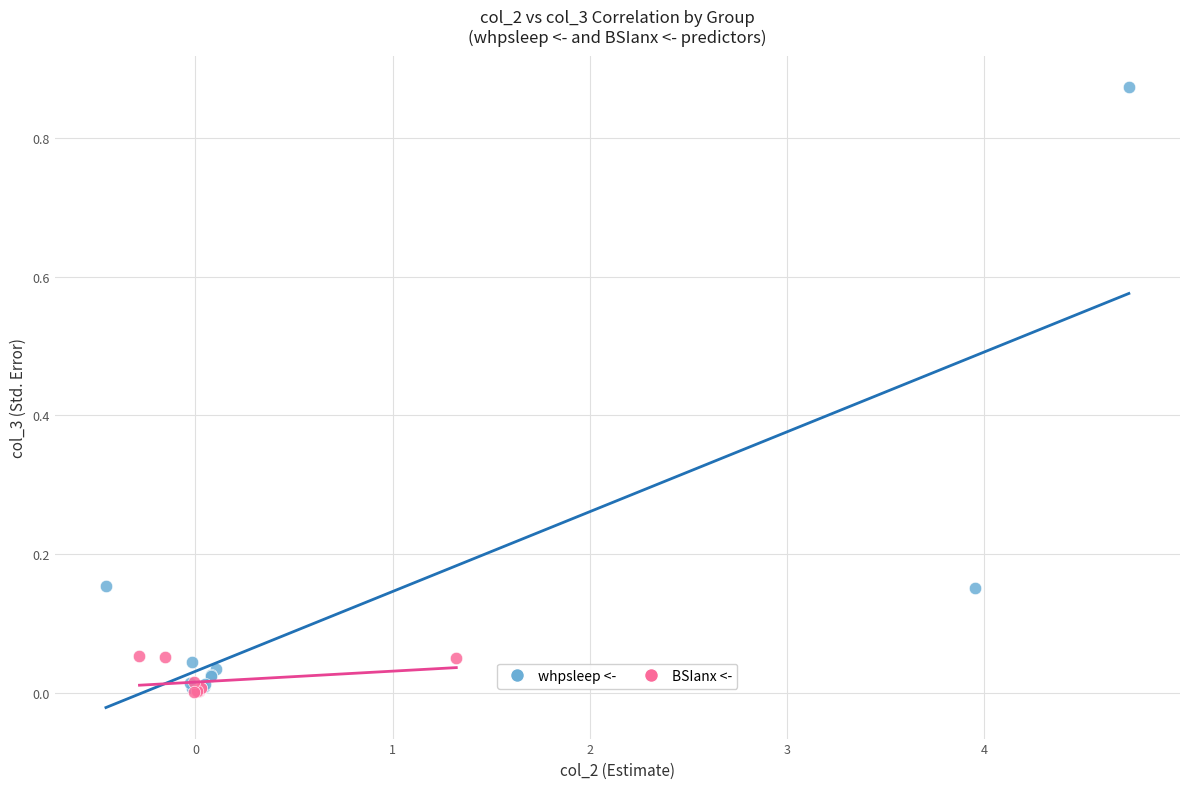

Which series has the largest Y range (max minus min)?

whpsleep <-